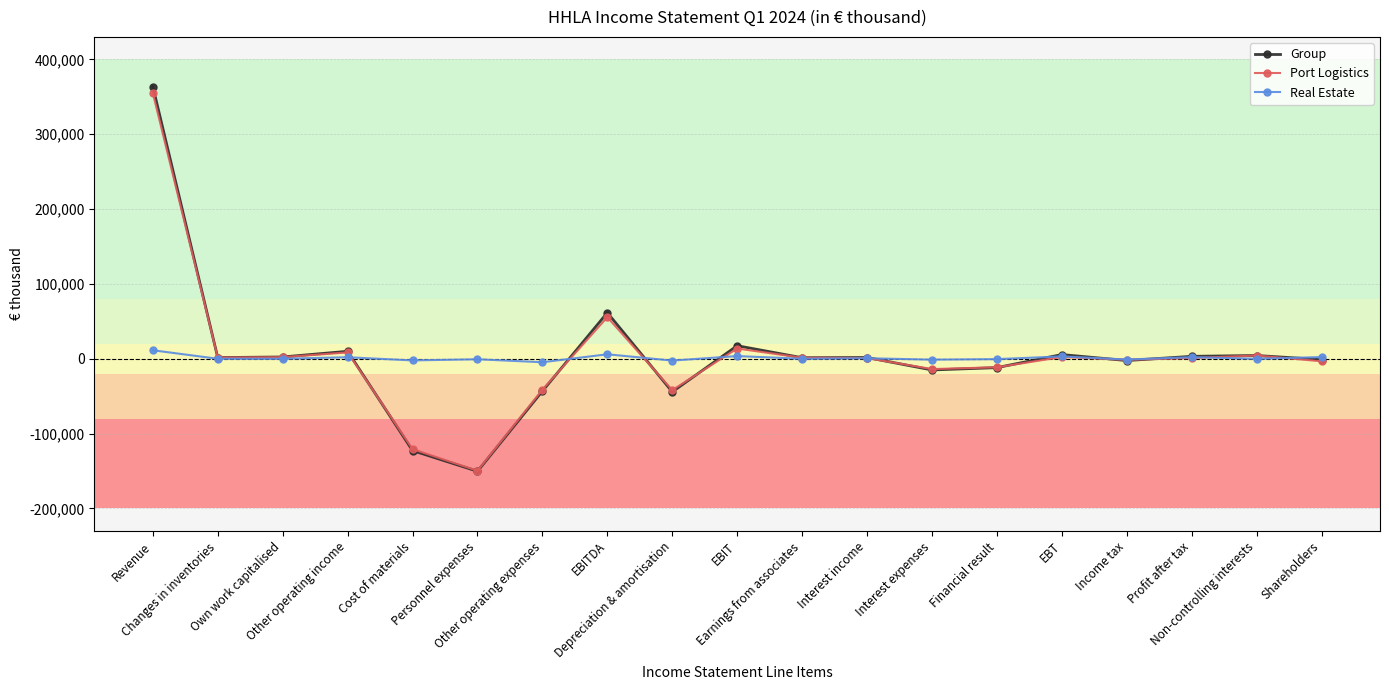

Which series has the widest spread of values?

Group